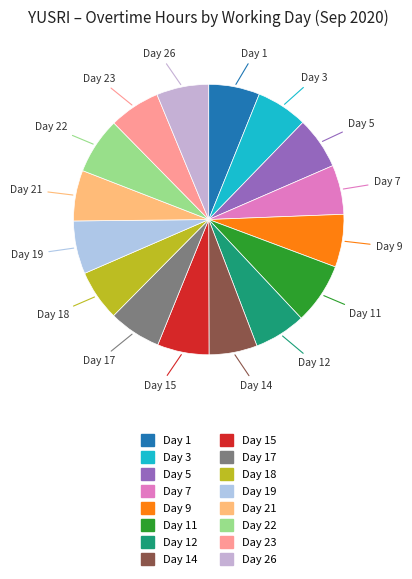

What is the smallest slice in the pie chart?

Day 14